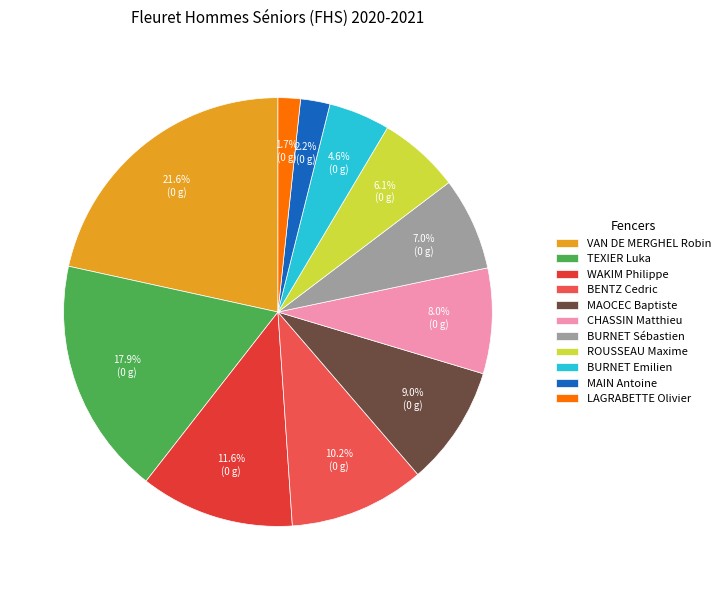

The BURNET Sébastien slice represents 7% of the pie. True or false?

True